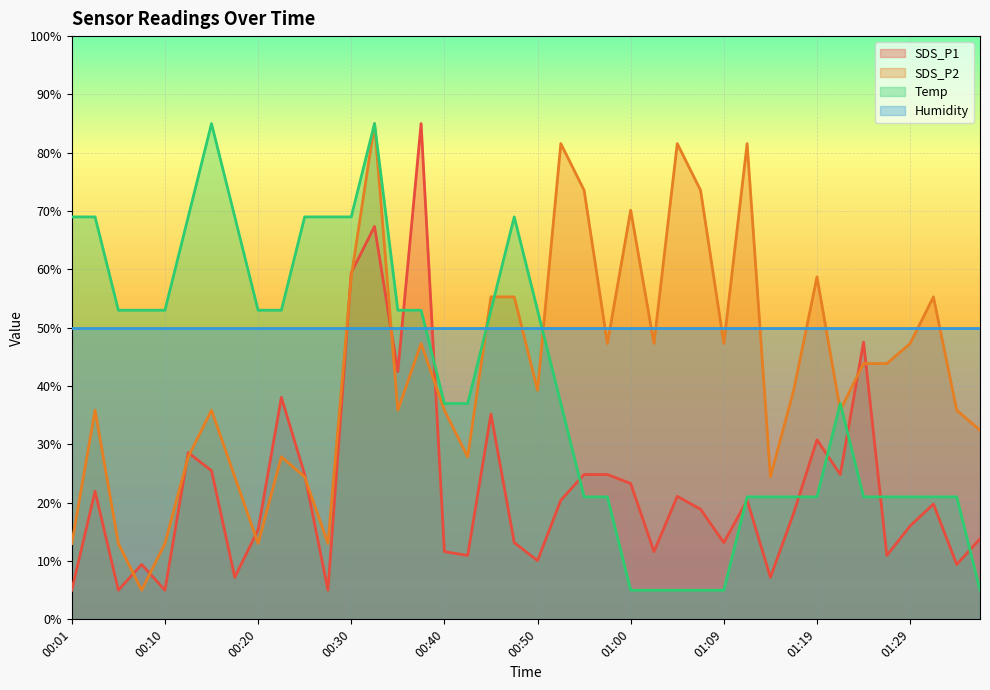

What is the total value across all series at 00:20?

131.4